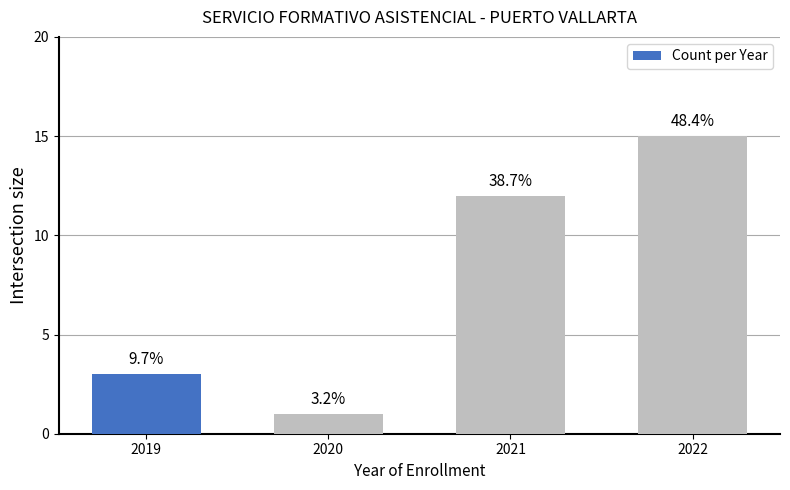

What is the value of the 4th bar from the left?

15